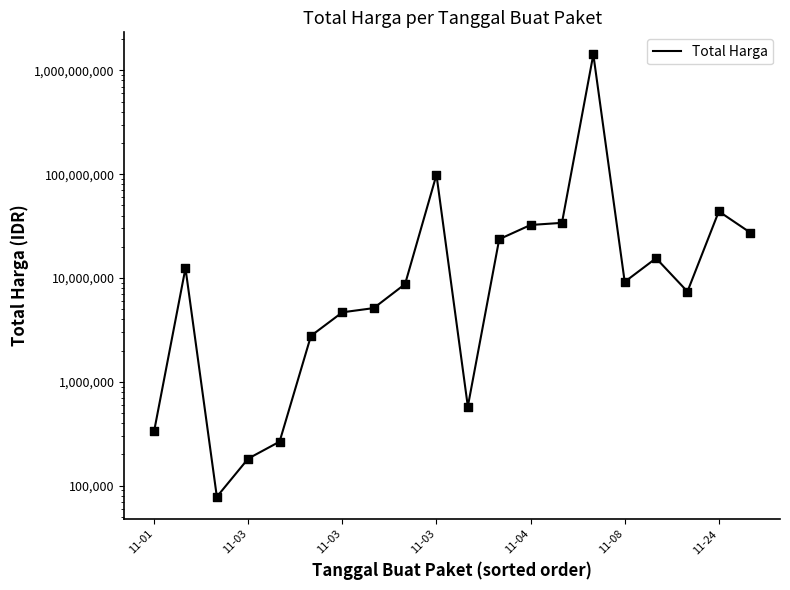

What is the change in value from 11-01 to 10?

+244275